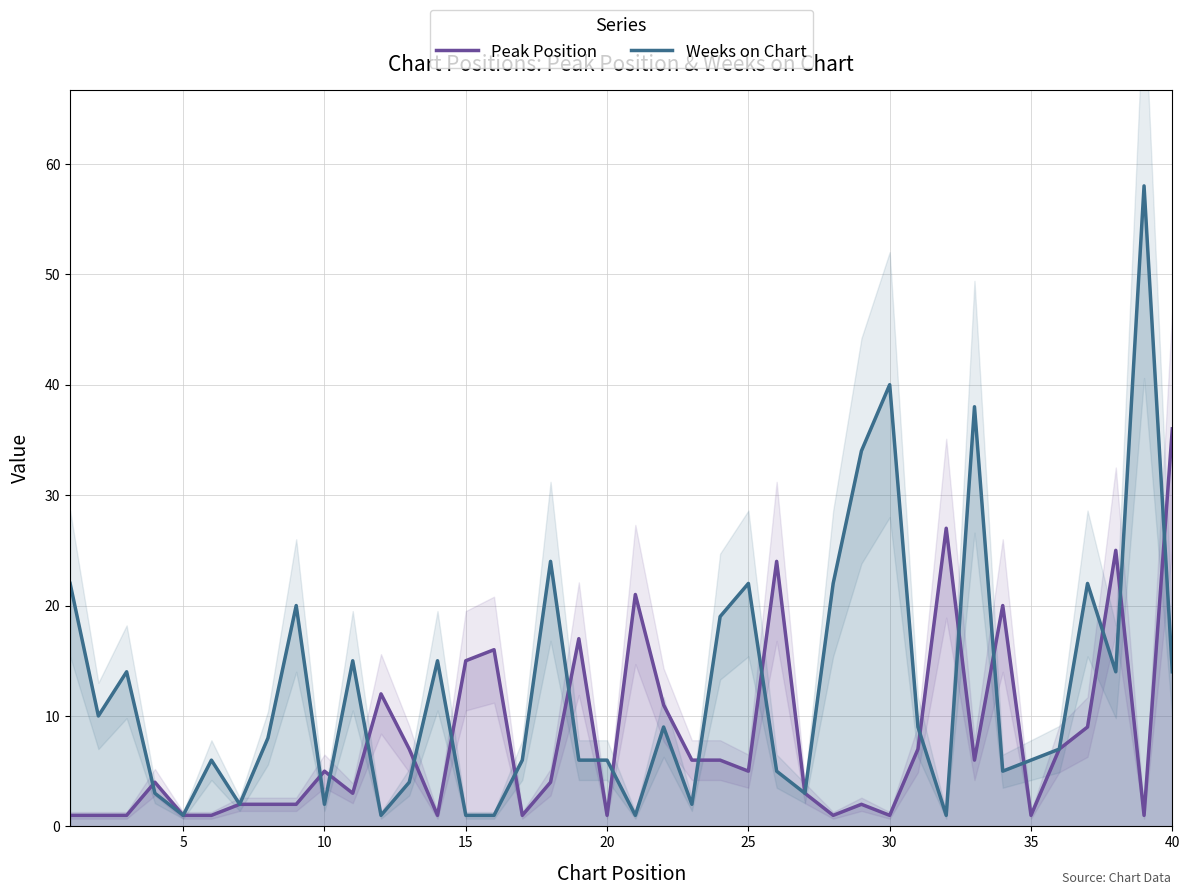

Which series has the widest spread of values?

Weeks on Chart